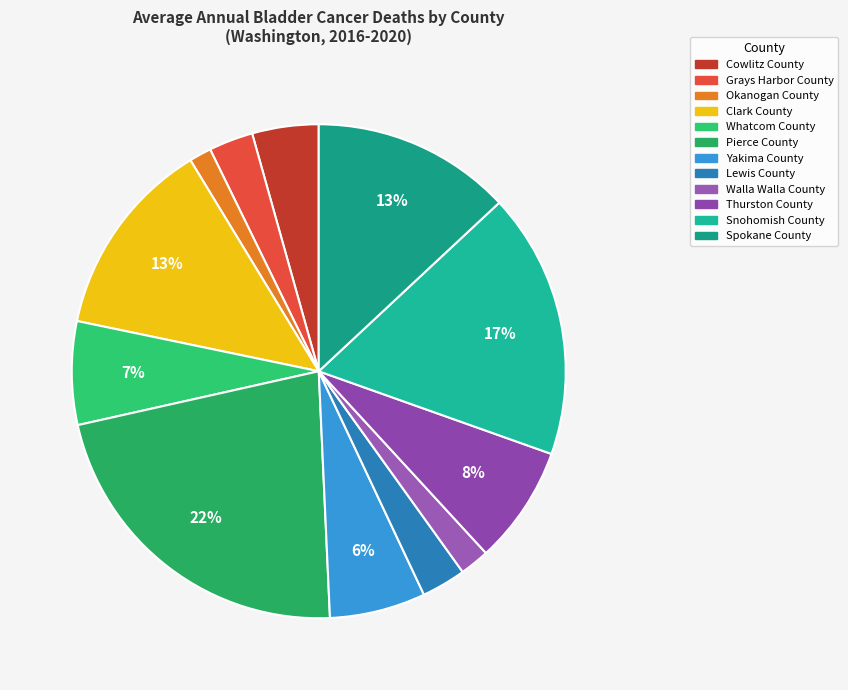

Approximately how many times larger is the value at Pierce County compared to Cowlitz County?

5.1